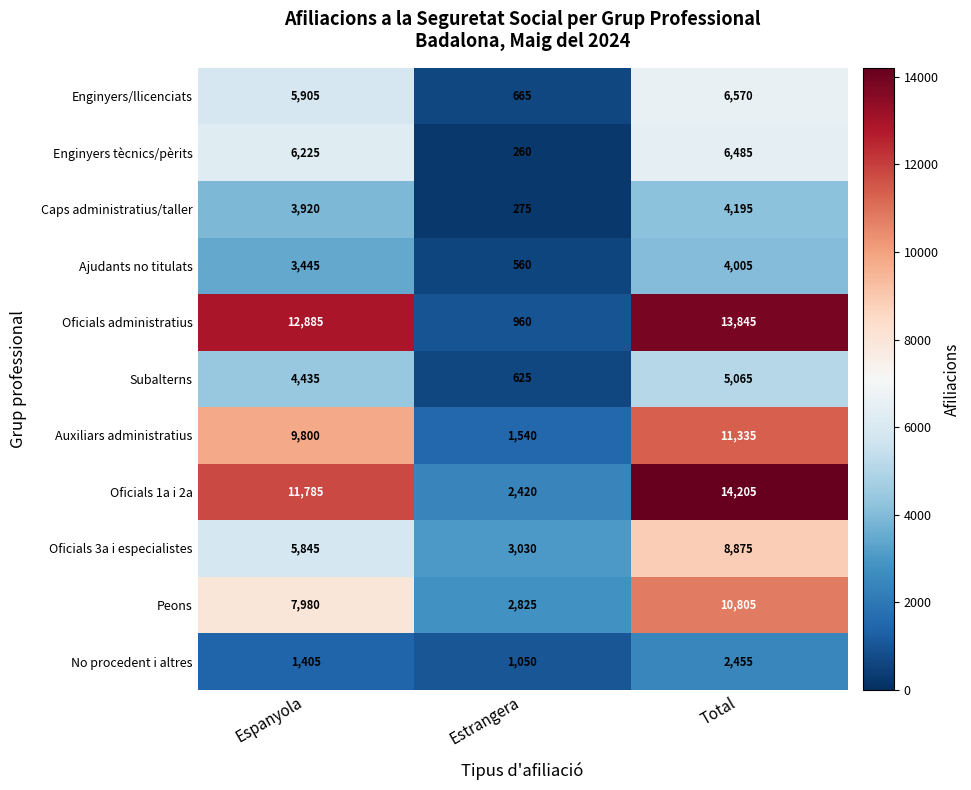

At how many categories does at least one series exceed 3395?

2